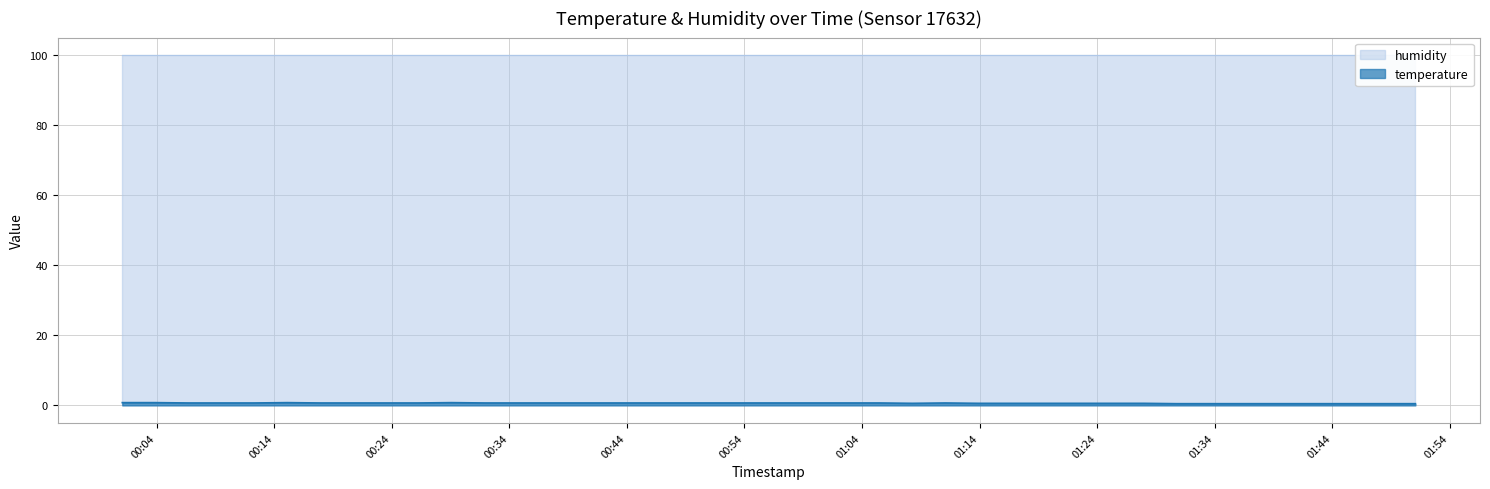

Does the chart display data point markers on the line(s)?

No